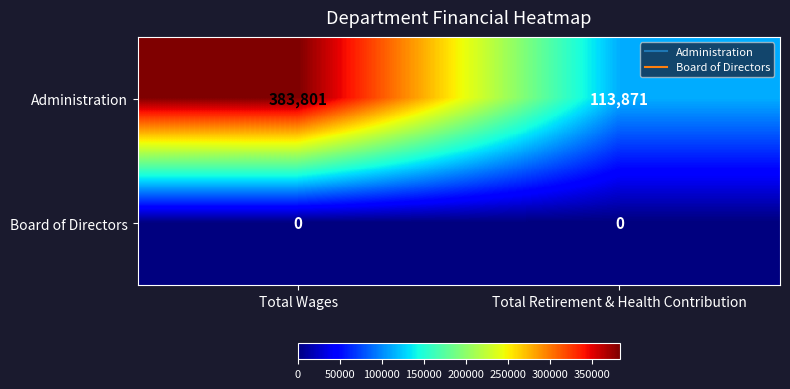

List the series in order of their peak value, lowest first.

Board of Directors, Administration